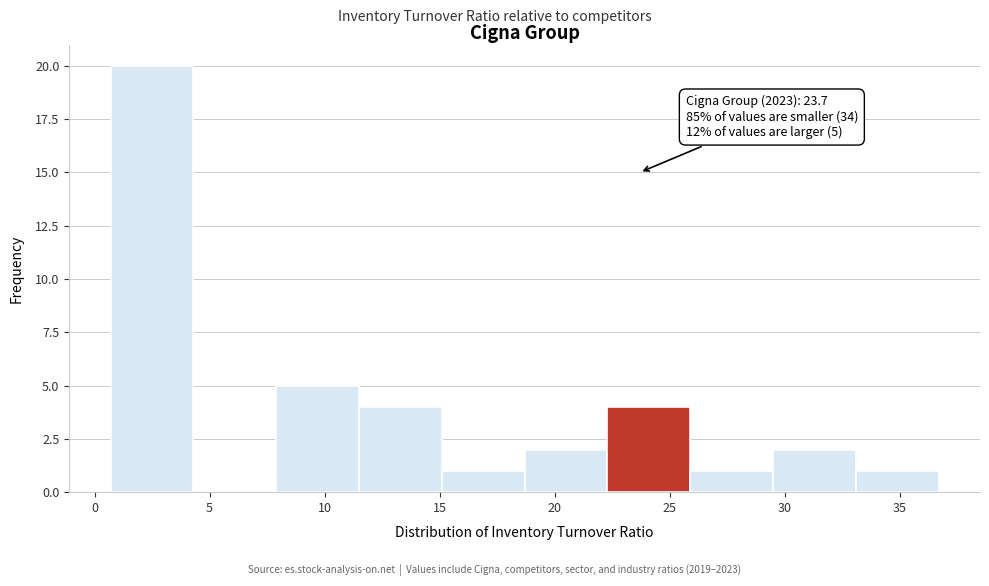

Over which range of the x-axis is the bar tallest?

0.7 to 4.3